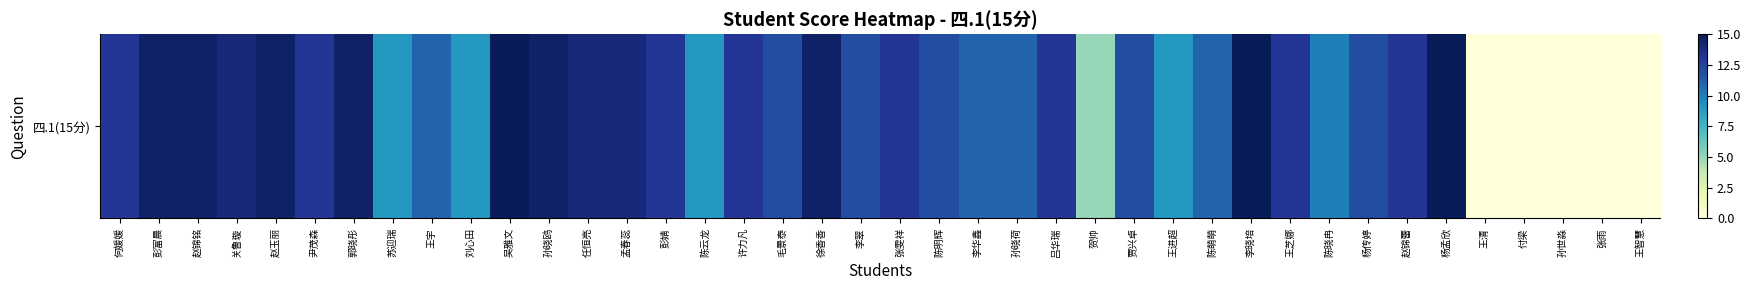

Reading right to left, extract all data points from this chart.

0.0	0.0	0.0	0.0	0.0	15.0	13.0	12.0	10.0	13.0	15.0	11.0	9.0	12.0	5.0	13.0	11.0	11.0	12.0	13.0	12.0	14.5	12.0	13.0	9.0	13.0	14.0	14.0	14.5	15.0	9.0	11.0	9.0	14.5	13.0	14.5	14.0	14.5	14.5	13.0